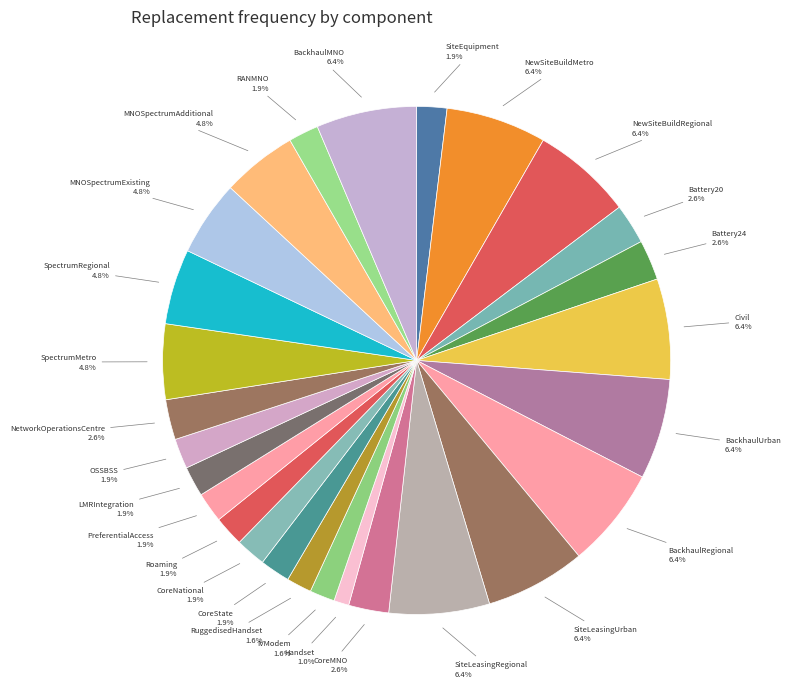

How many slices are in this pie chart?

27